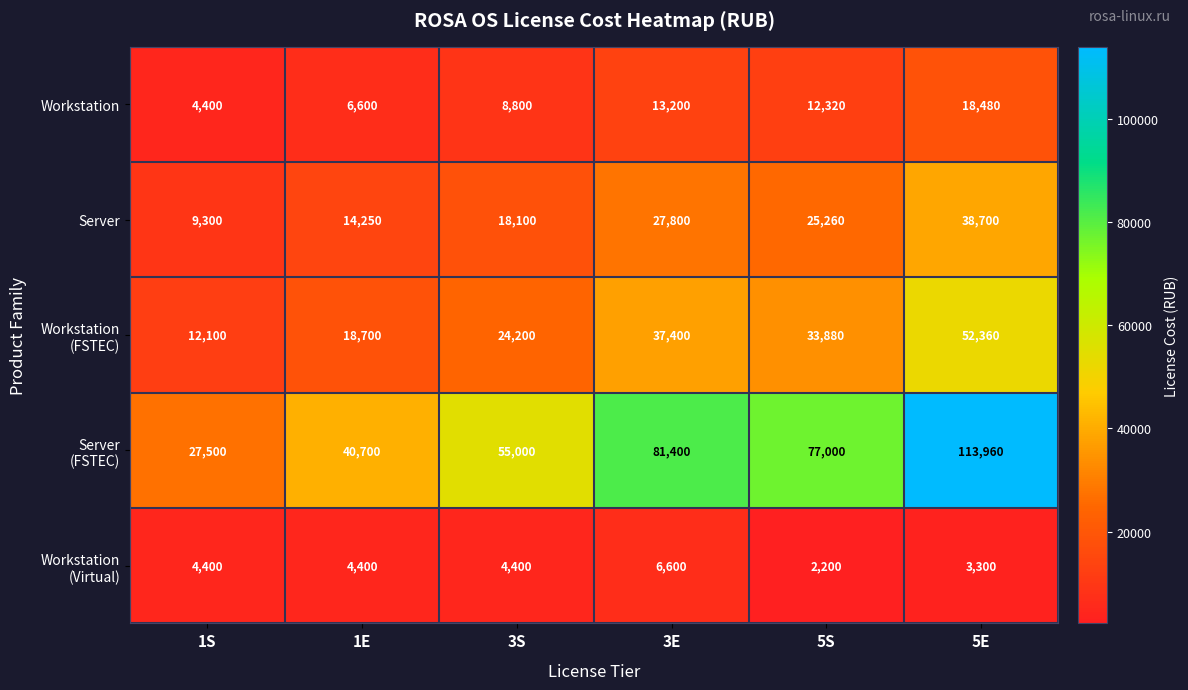

What is the greatest value displayed?

113960